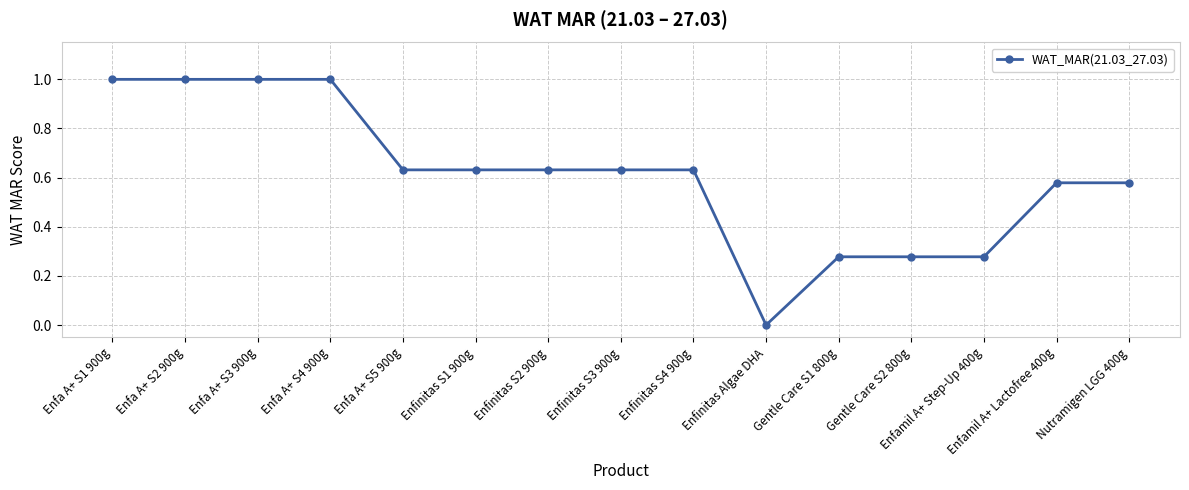

What is the difference between the maximum and second lowest values?

0.7